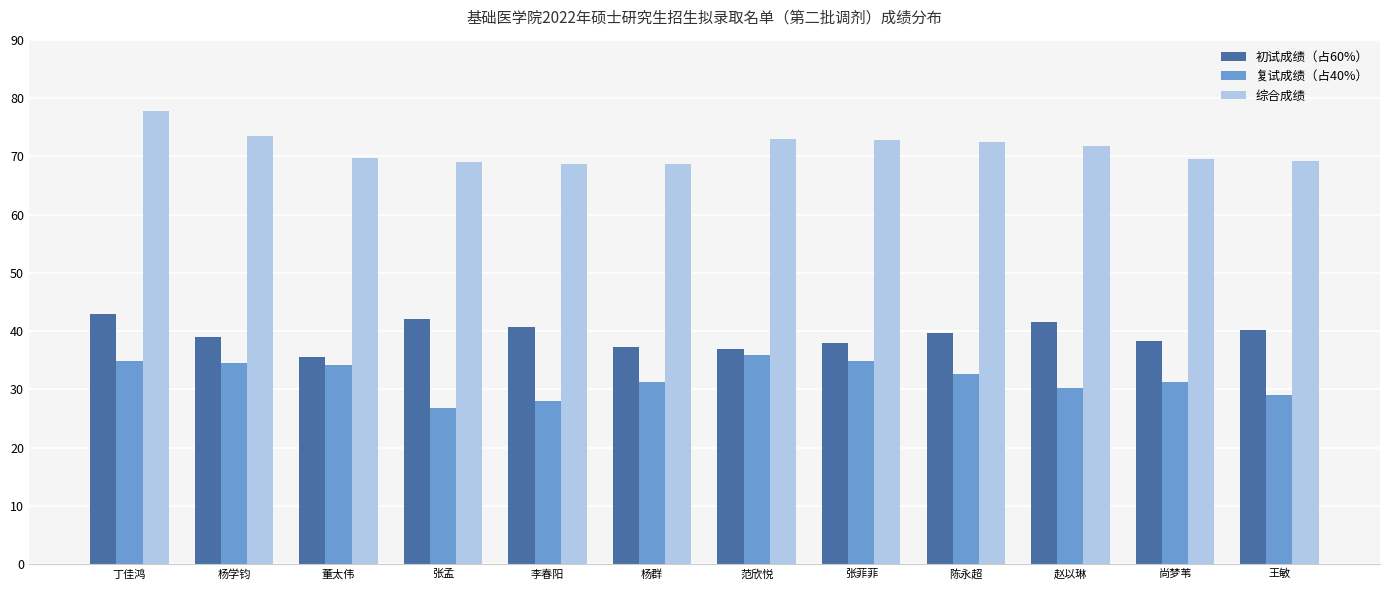

What is the lowest value of the 初试成绩（占60%） series?

35.5